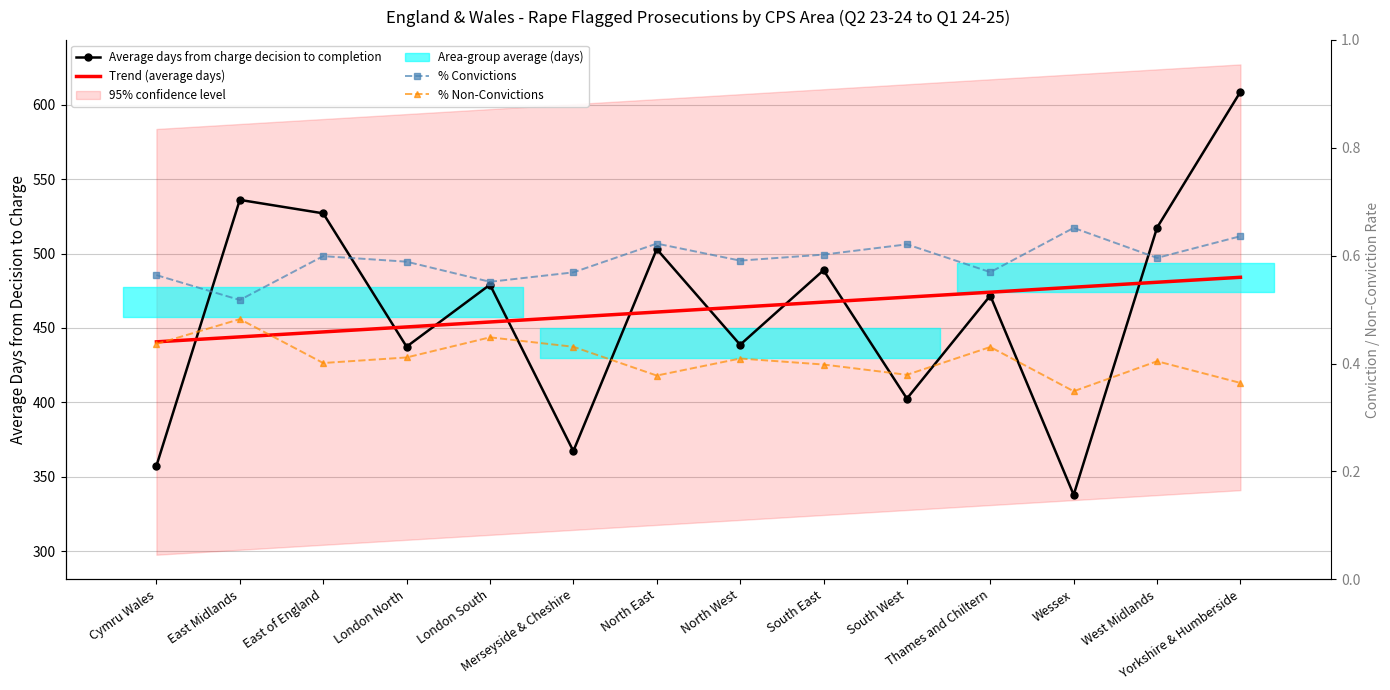

True or false: % Non-Convictions has a value of 0.2 at Cymru Wales.

False